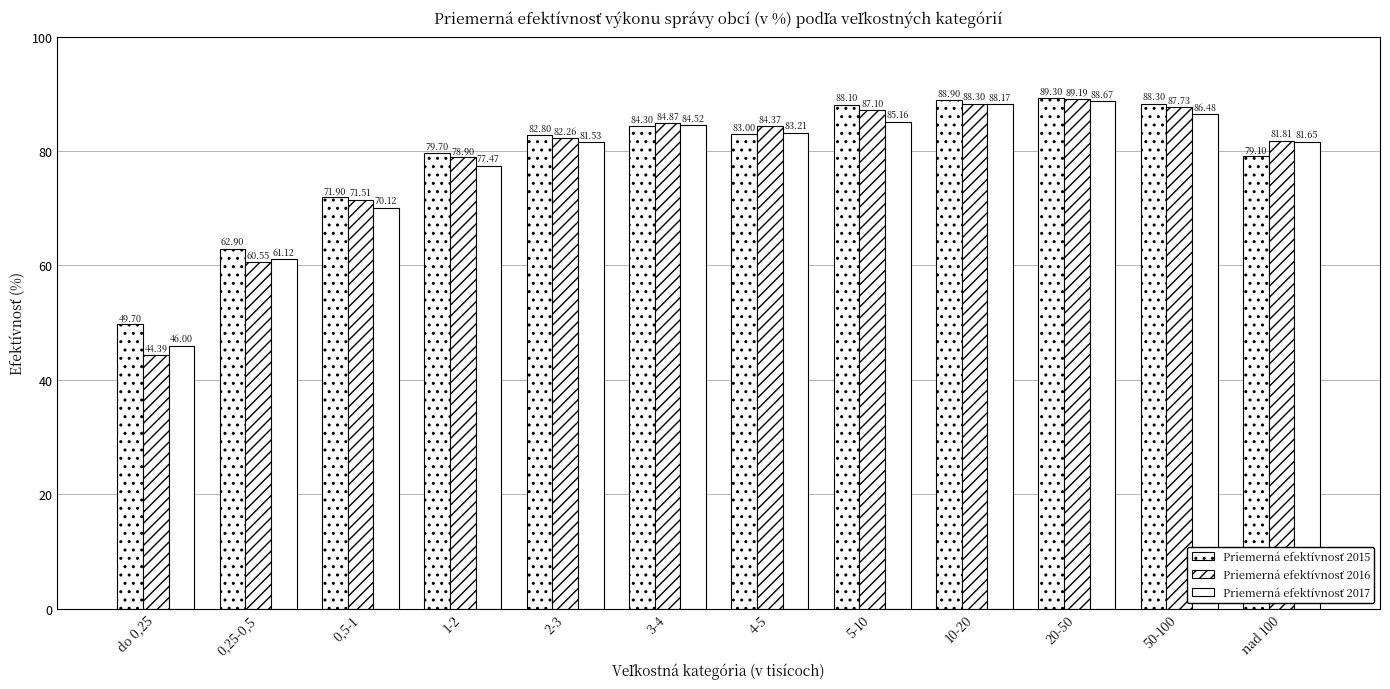

The Priemerná efektívnosť 2017 series shows 138.8 at 1-2. True or false?

False